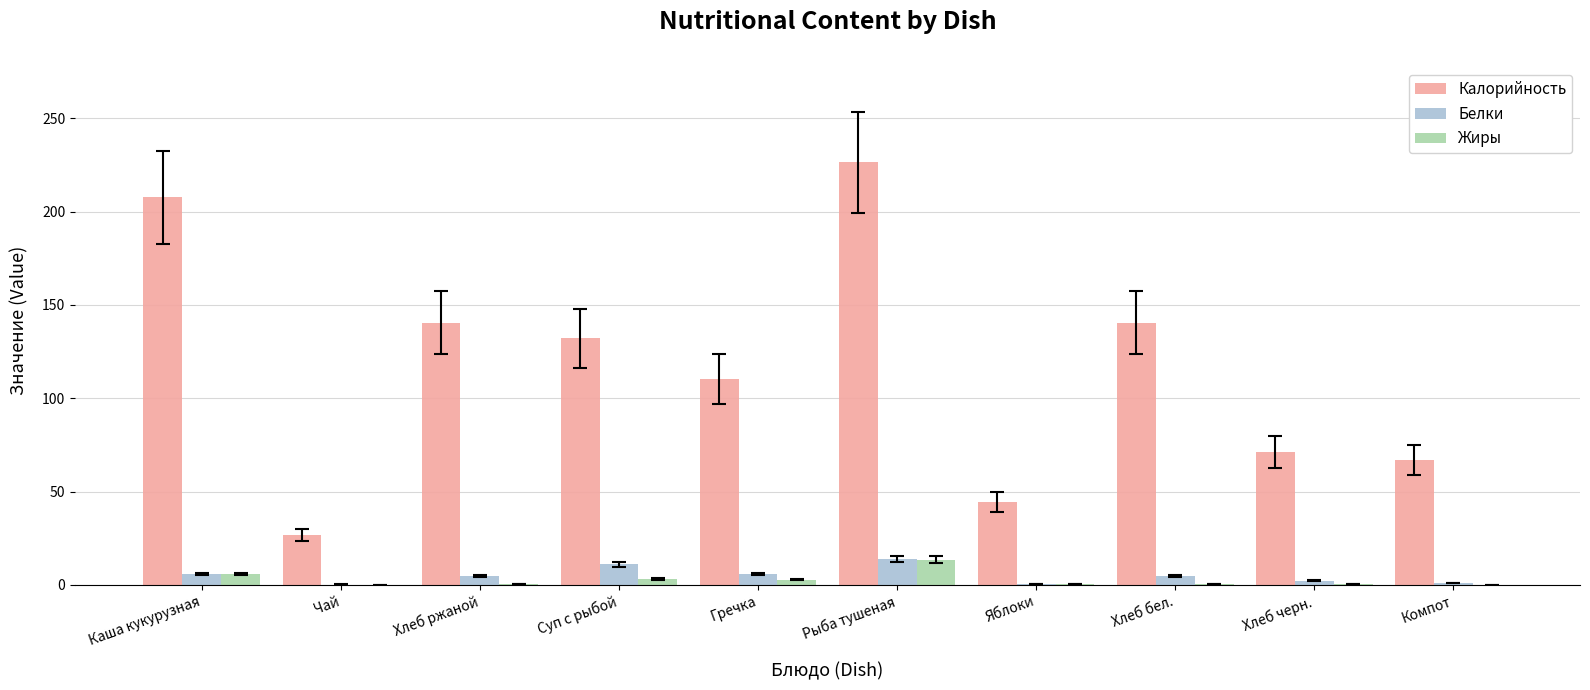

At which label is Калорийность closest to 126?

Суп с рыбой